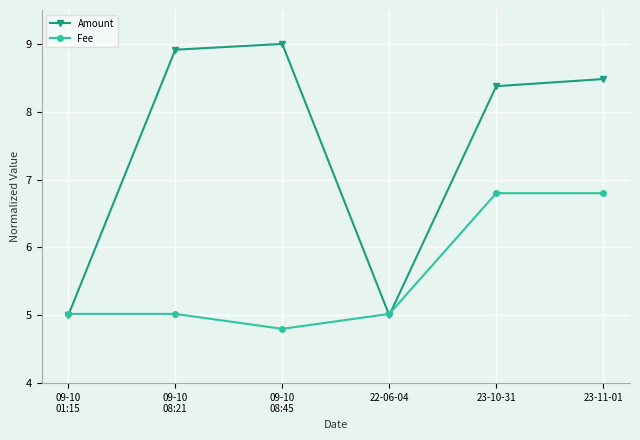

Rank the series at 23-11-01 from highest to lowest value.

Amount, Fee